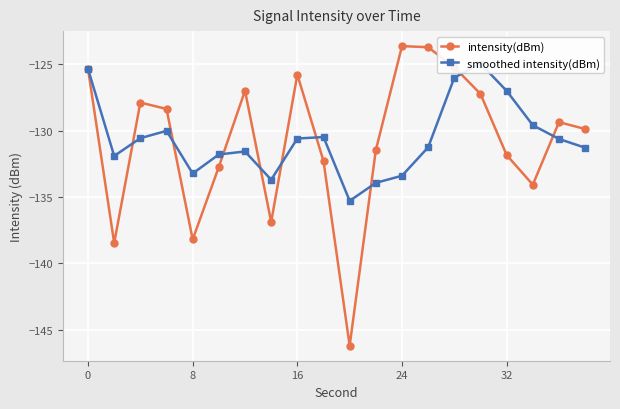

The value of intensity(dBm) at 0 is -125.4. True or false?

True